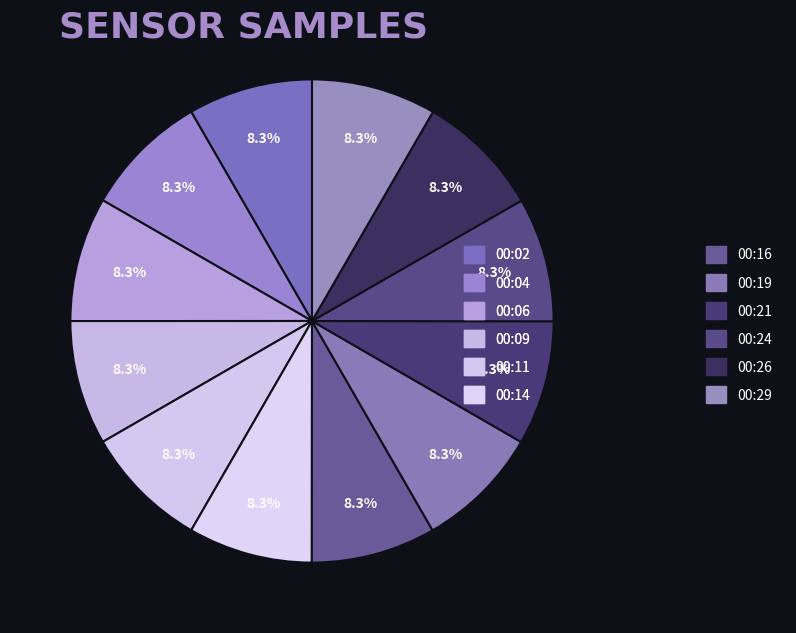

How many slices are in this pie chart?

12